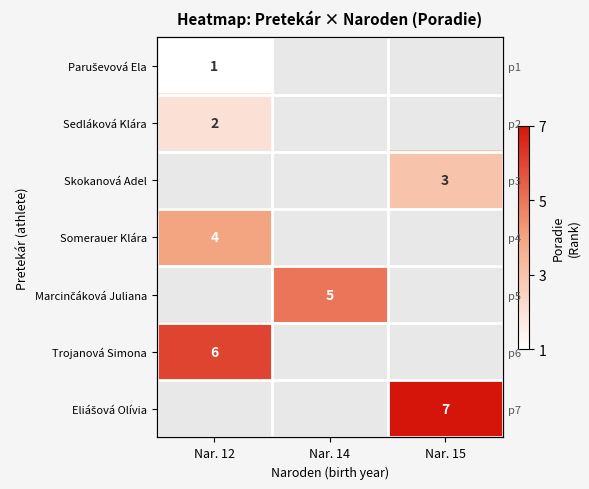

List the labels in order of Trojanová Simona value, largest first.

Nar. 12, Nar. 14, Nar. 15